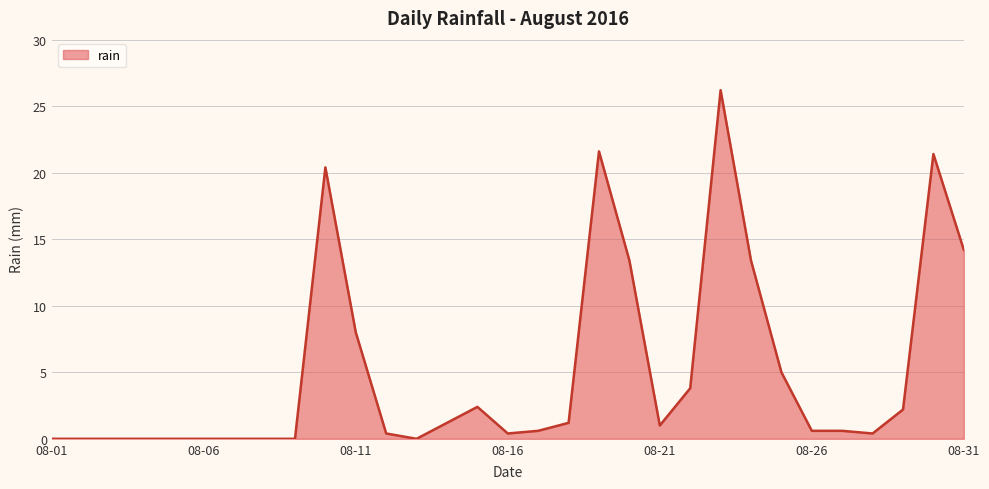

Reading left to right, list all the values displayed in this chart.

0.0	0.0	0.0	0.0	0.0	0.0	0.0	0.0	0.0	20.4	8.0	0.4	0.0	1.2	2.4	0.4	0.6	1.2	21.6	13.4	1.0	3.8	26.2	13.4	5.0	0.6	0.6	0.4	2.2	21.4	14.2